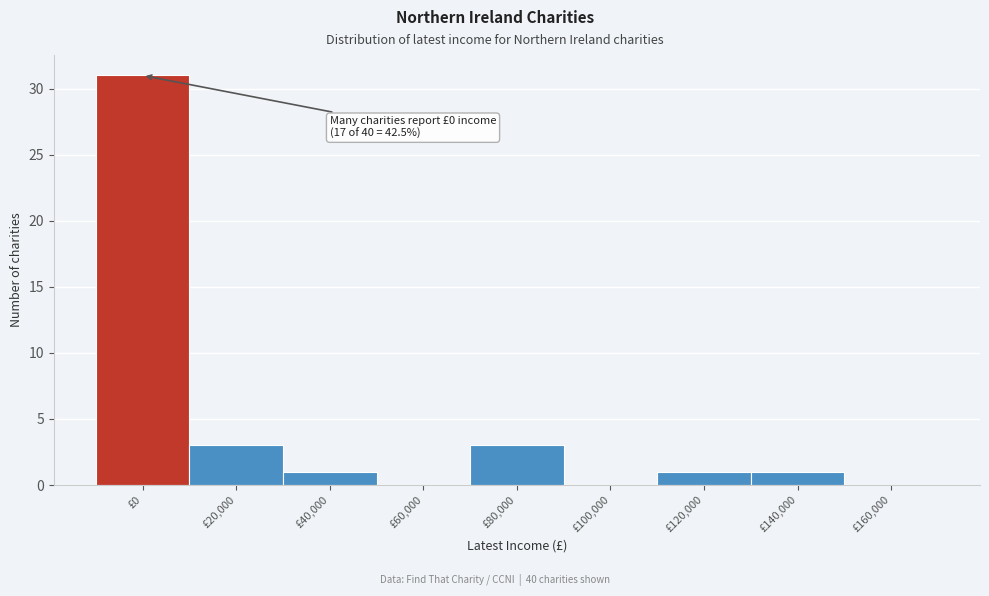

Reading right to left, list all the values displayed in this chart.

£160,000=0	£140,000=1	£120,000=1	£100,000=0	£80,000=3	£60,000=0	£40,000=1	£20,000=3	£0=31